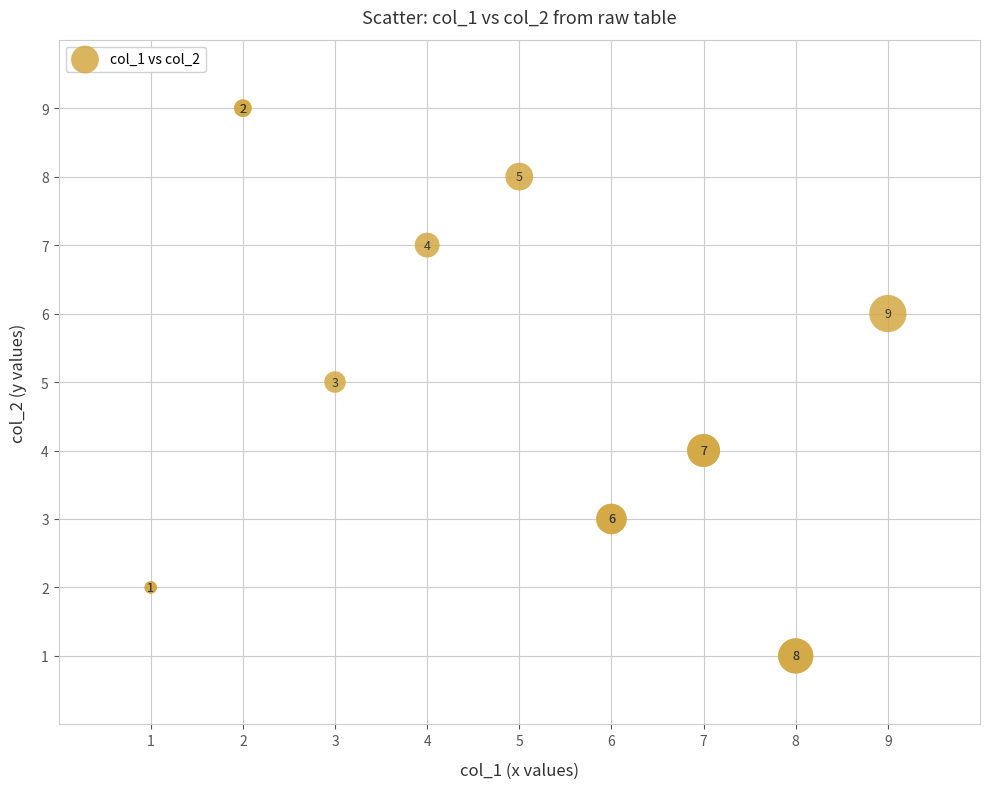

What Y value in the scatter plot is closest to 5?

5